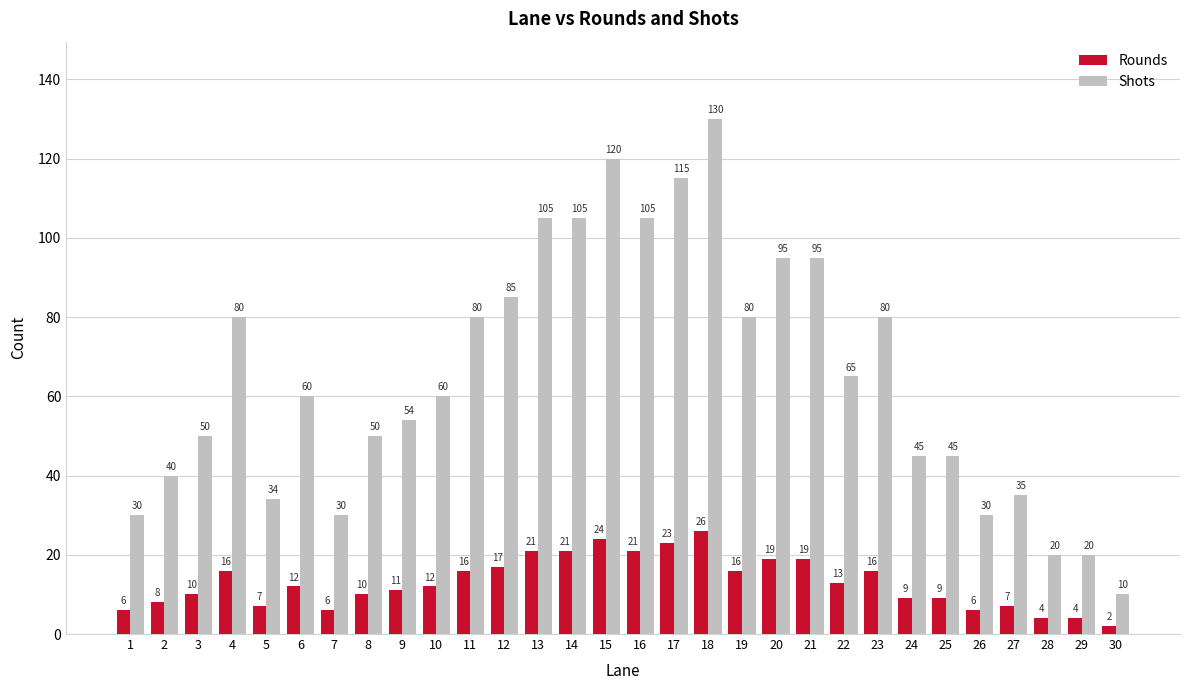

What is the value of the Shots bar at the 5th from the left?

34